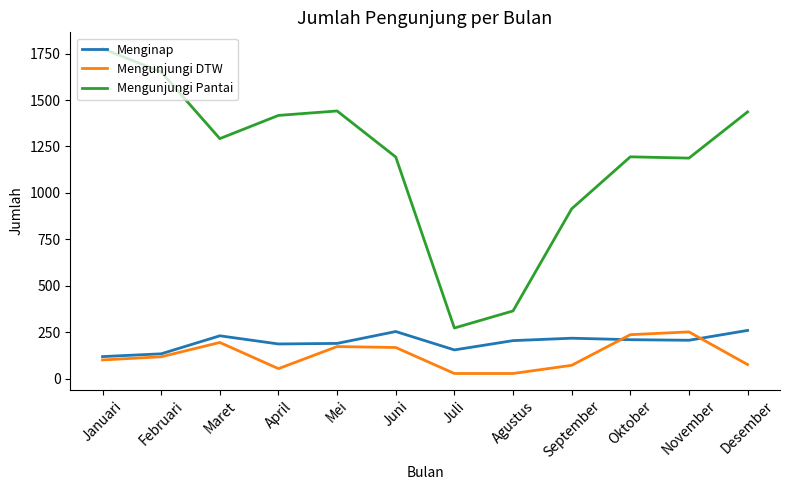

What position from the left is Desember?

12